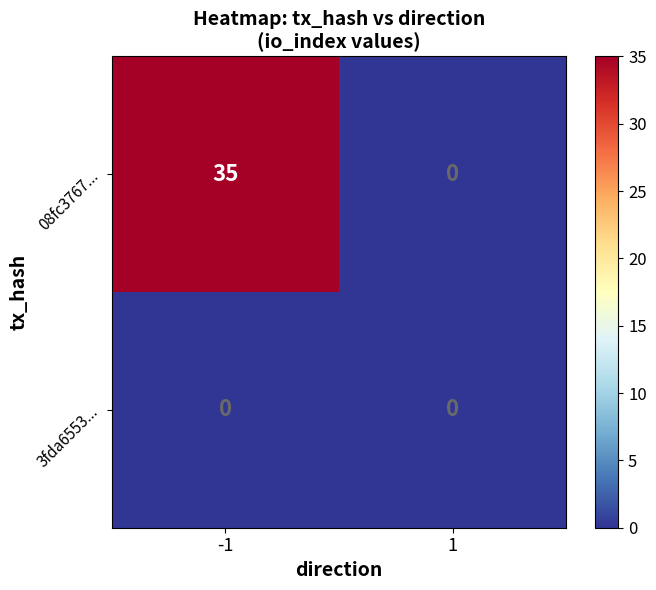

True or false: 08fc3767... has a value of 17 at 1.

False